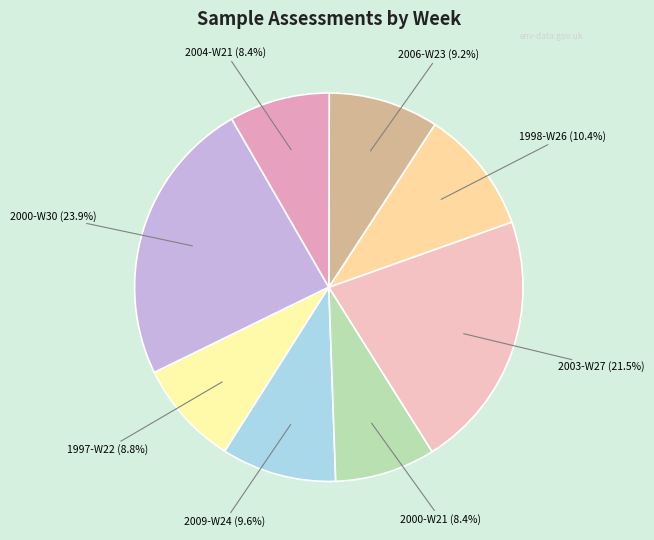

Combined, do 2006-W23 and 2000-W30 account for over 50%?

No